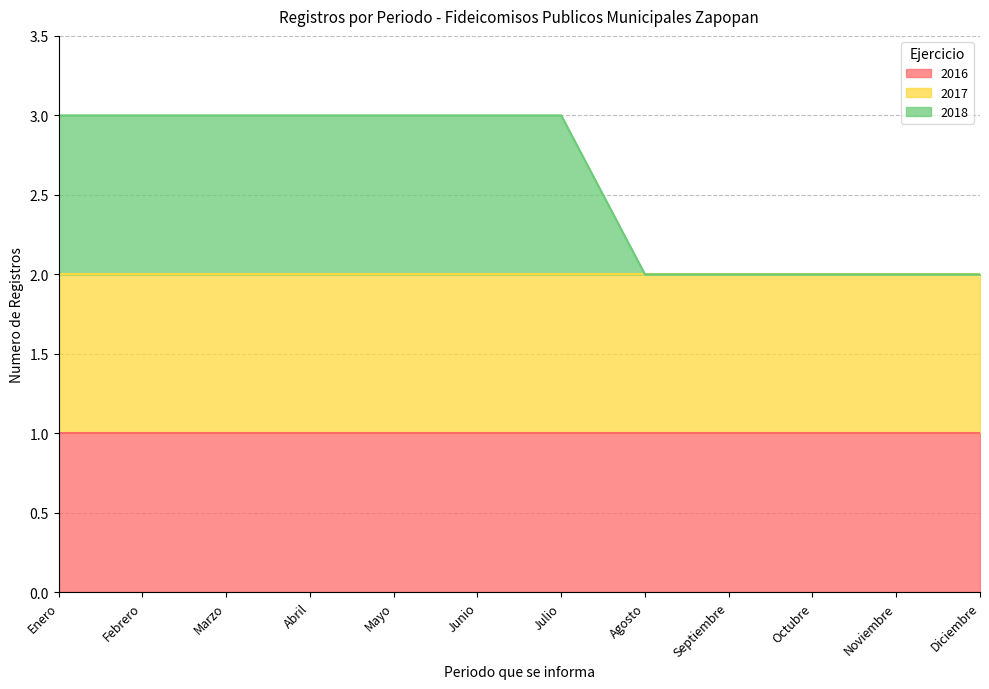

How many series are shown in this chart?

3